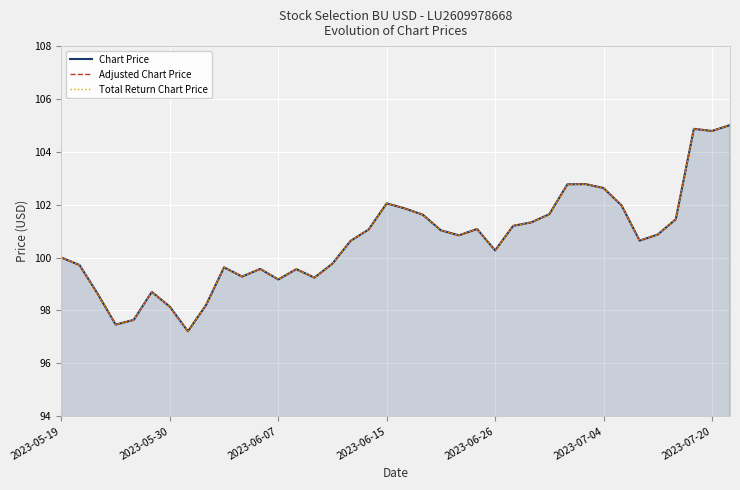

How many interior local valleys does the Adjusted Chart Price series have?

9